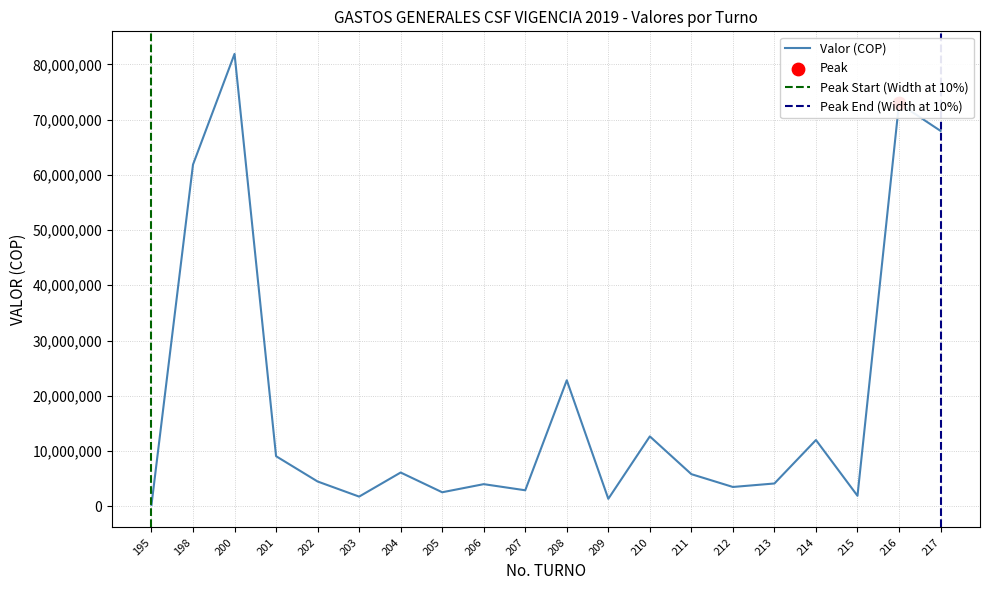

What is the change in value from 198 to 204?

-55751386.0